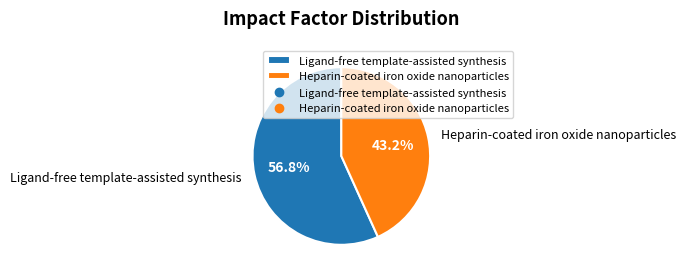

To the nearest percent, what is the combined percentage of Heparin-coated iron oxide nanoparticles and Ligand-free template-assisted synthesis?

100%